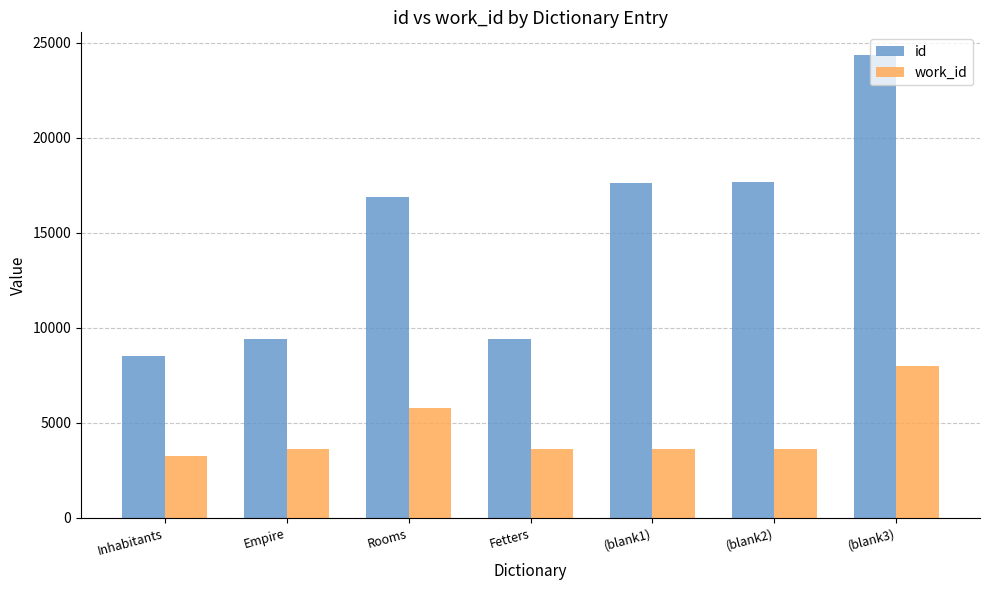

What is the difference between the highest and lowest values at (blank3)?

16340.0